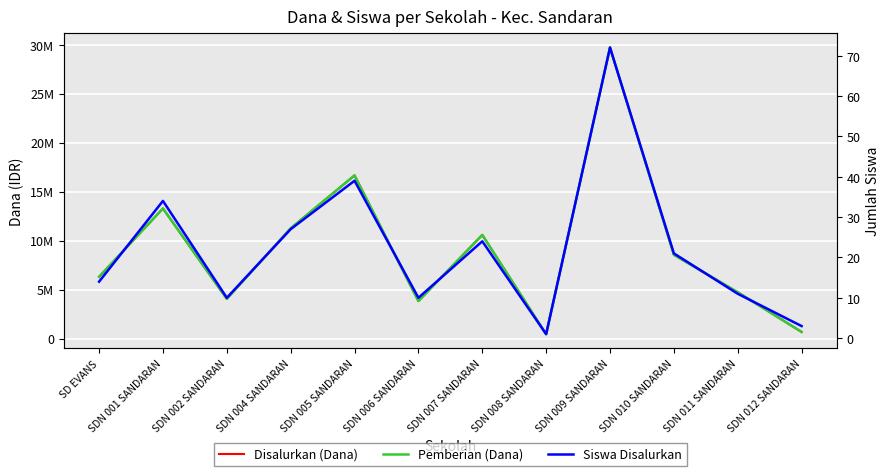

What is the spread (max minus min) of values at SDN 011 SANDARAN?

4724989